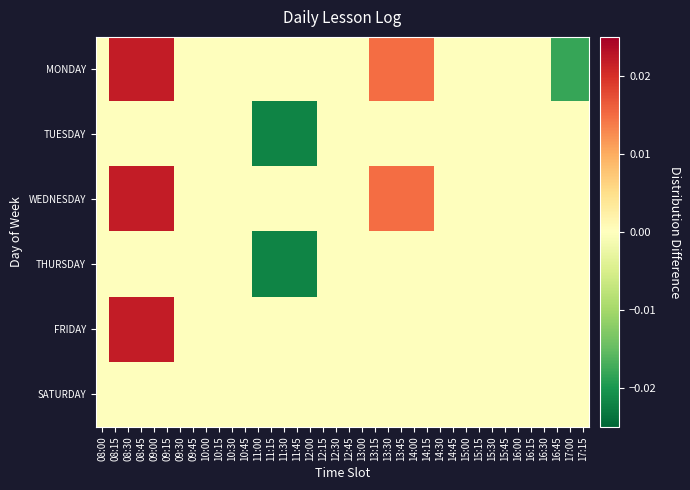

Rank the series by their maximum value, from lowest to highest.

TUESDAY, THURSDAY, SATURDAY, MONDAY, WEDNESDAY, FRIDAY